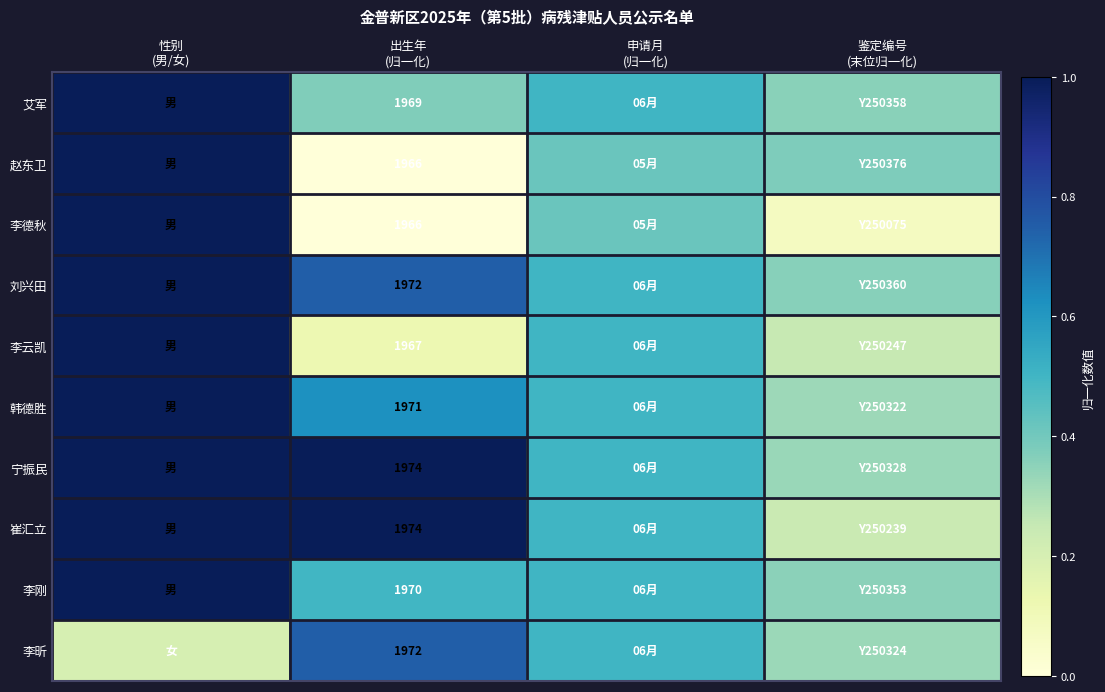

What is the average value of the 韩德胜 series?

0.6